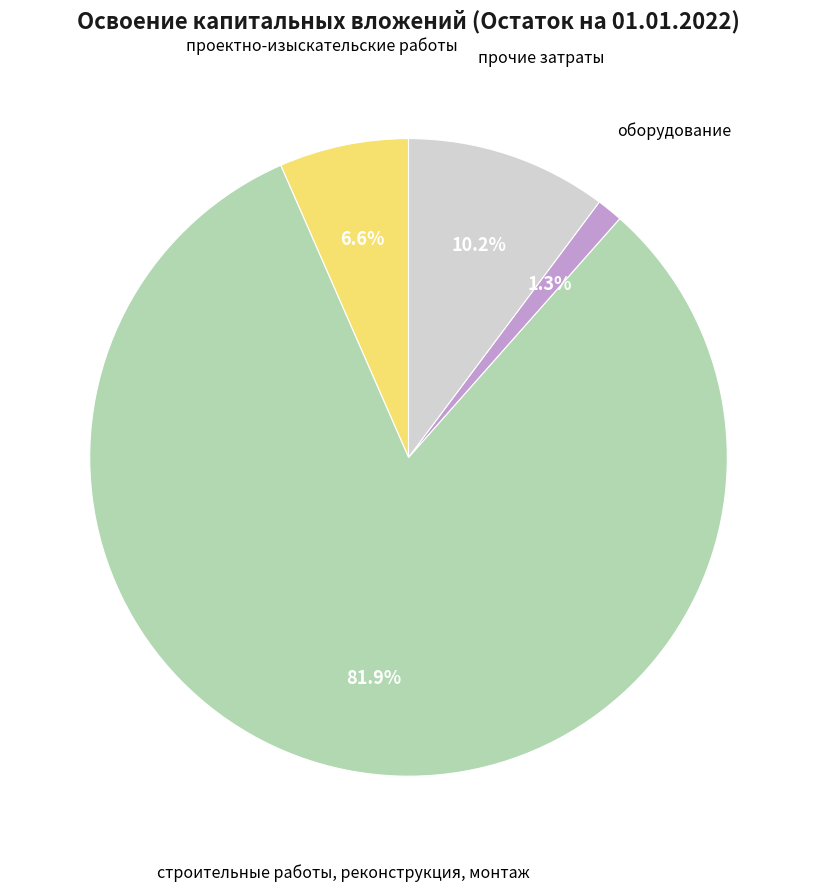

Does строительные работы, реконструкция, монтаж account for over 50% of the chart?

Yes